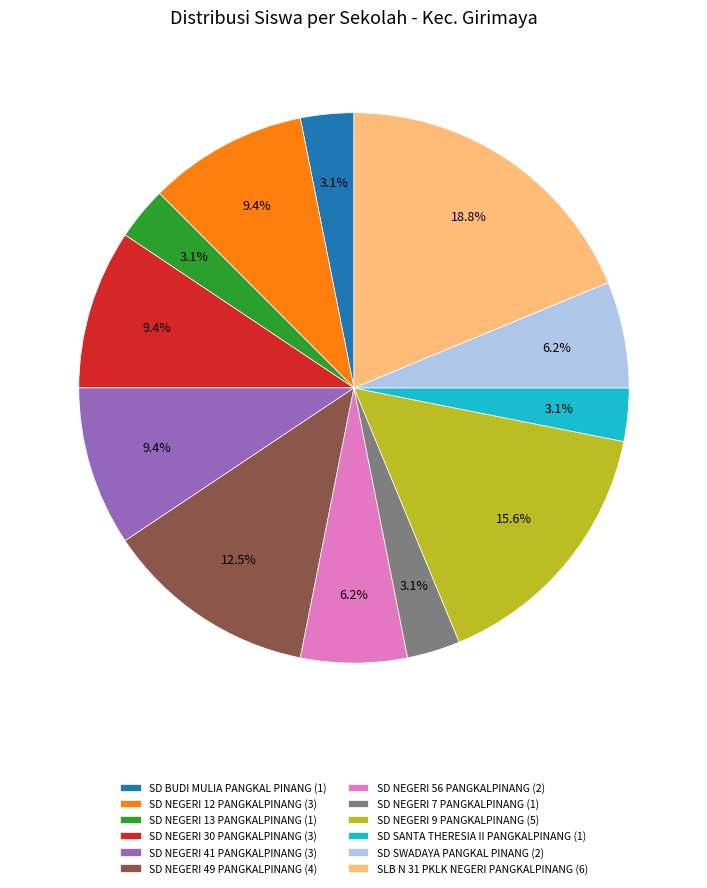

To the nearest percent, what percentage of the pie is SD NEGERI 9 PANGKALPINANG?

16%